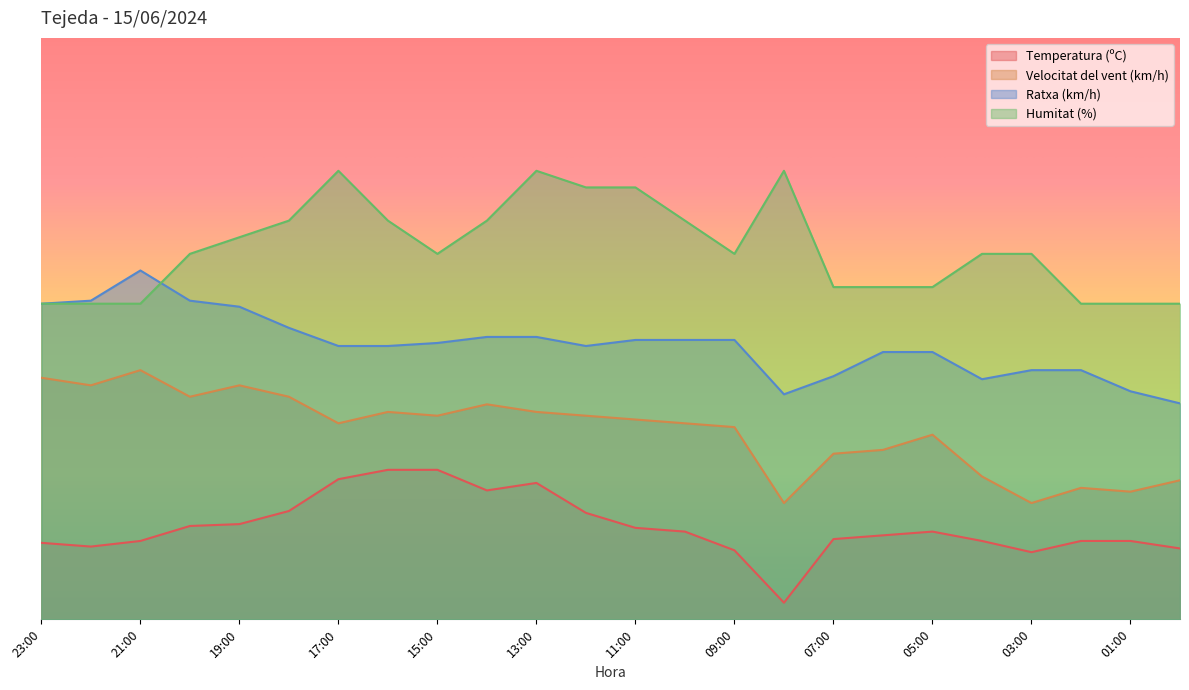

What is the label of the 12th point from the right?

11:00